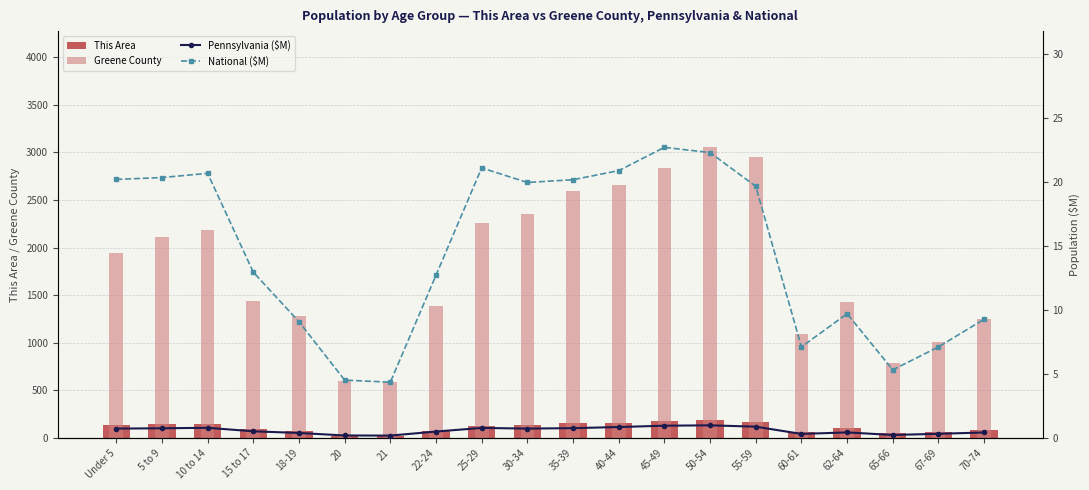

What is the difference between the second highest and second lowest values in the Greene County series?

2357.0